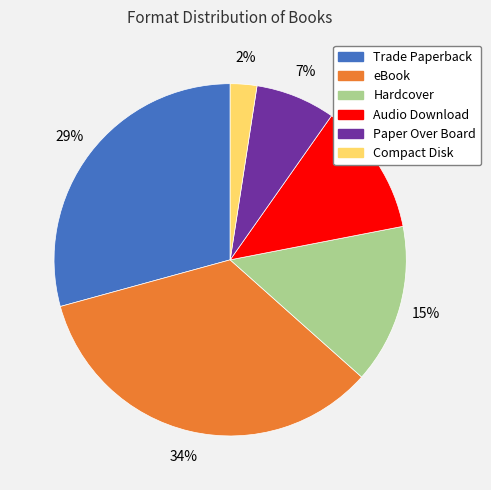

To the nearest percent, what percentage of the pie is Compact Disk?

2%